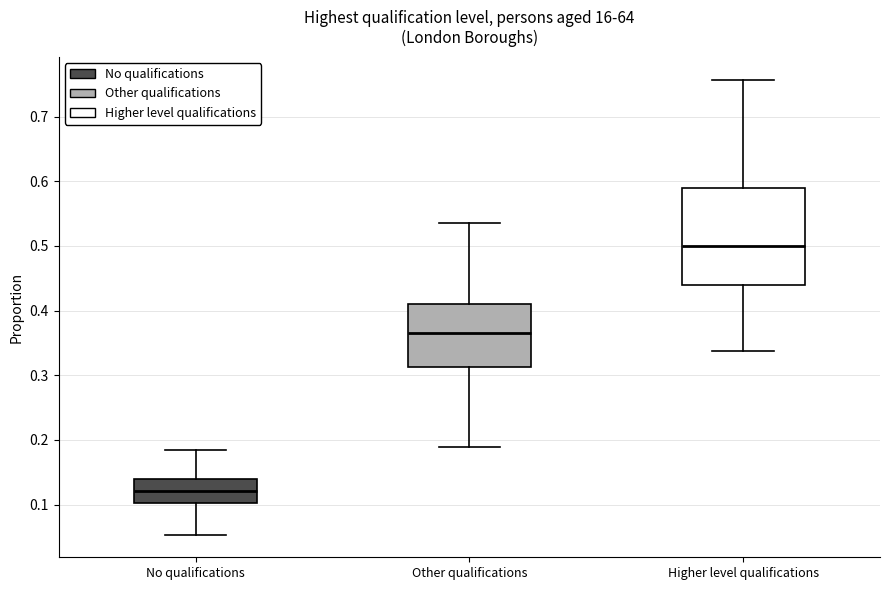

Reading left to right, read every box against the y-axis: the position of its median line, the range the box covers, and the ends of its whiskers. The values are not printed on the chart, so give them approximately, as read against the axis.

No qualifications: median 0.12, box 0.10 to 0.14, whiskers 0.05 to 0.18
Other qualifications: median 0.37, box 0.31 to 0.41, whiskers 0.19 to 0.54
Higher level qualifications: median 0.50, box 0.44 to 0.59, whiskers 0.34 to 0.76